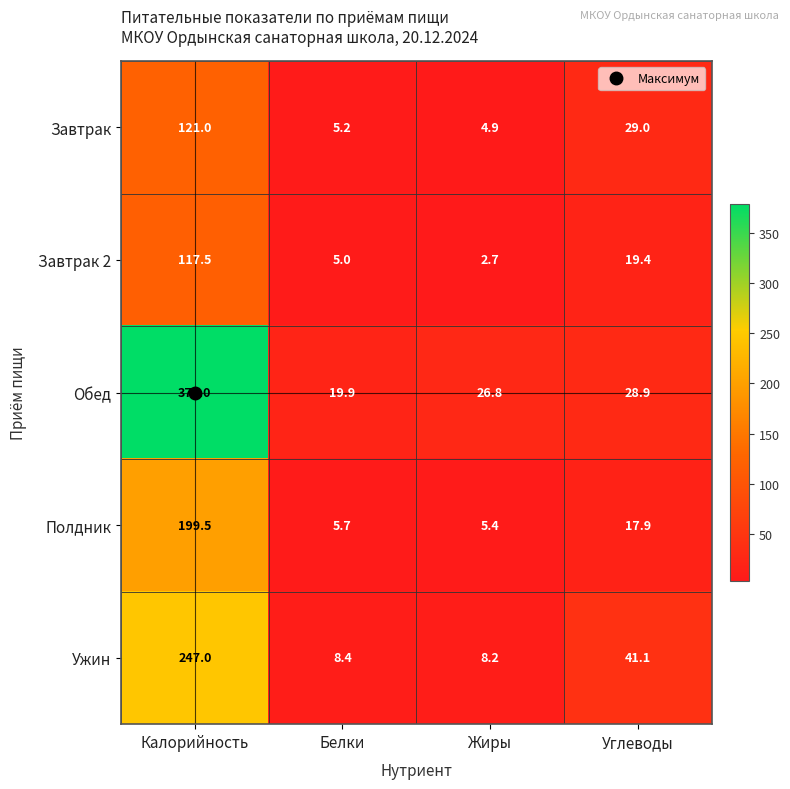

List the labels in order of Обед value, smallest first.

Белки, Жиры, Углеводы, Калорийность